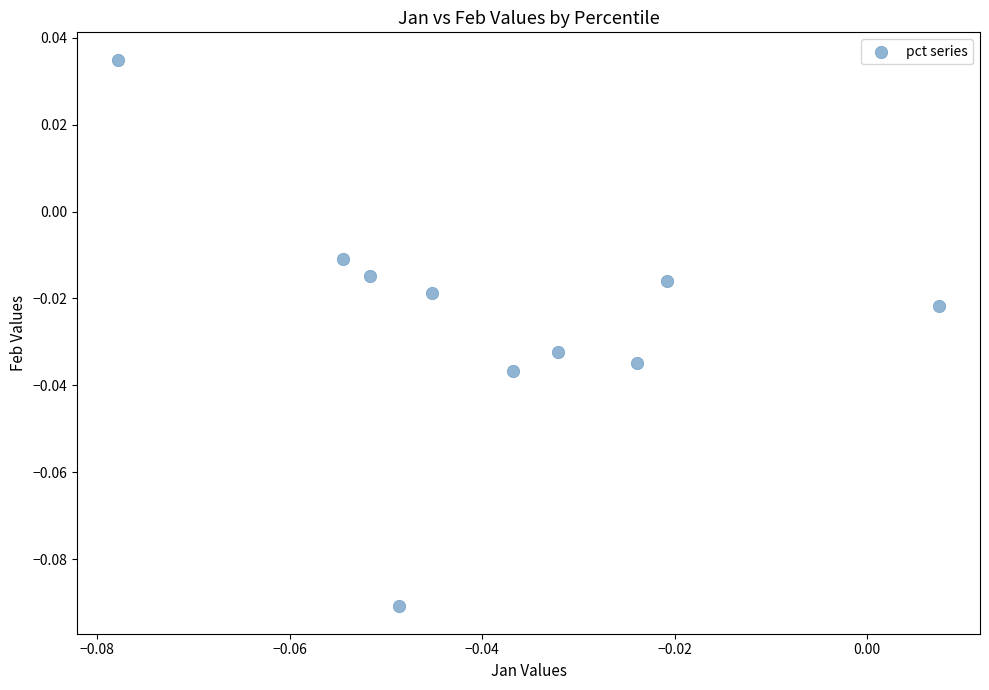

How many points are shown in the scatter plot?

10